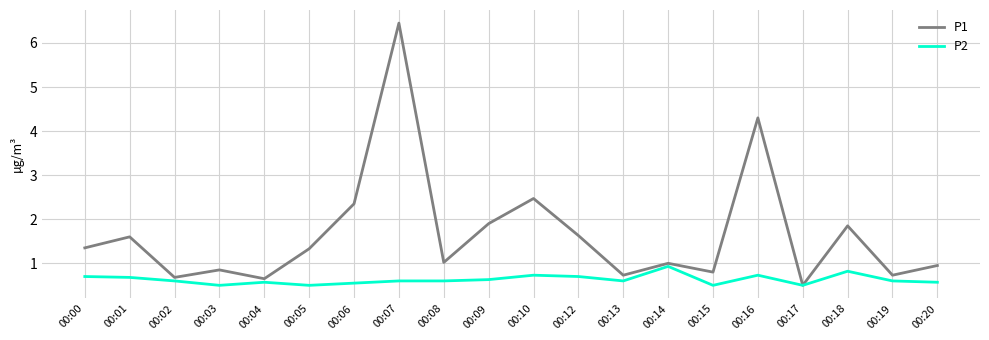

Which series has the largest total across all categories?

P1